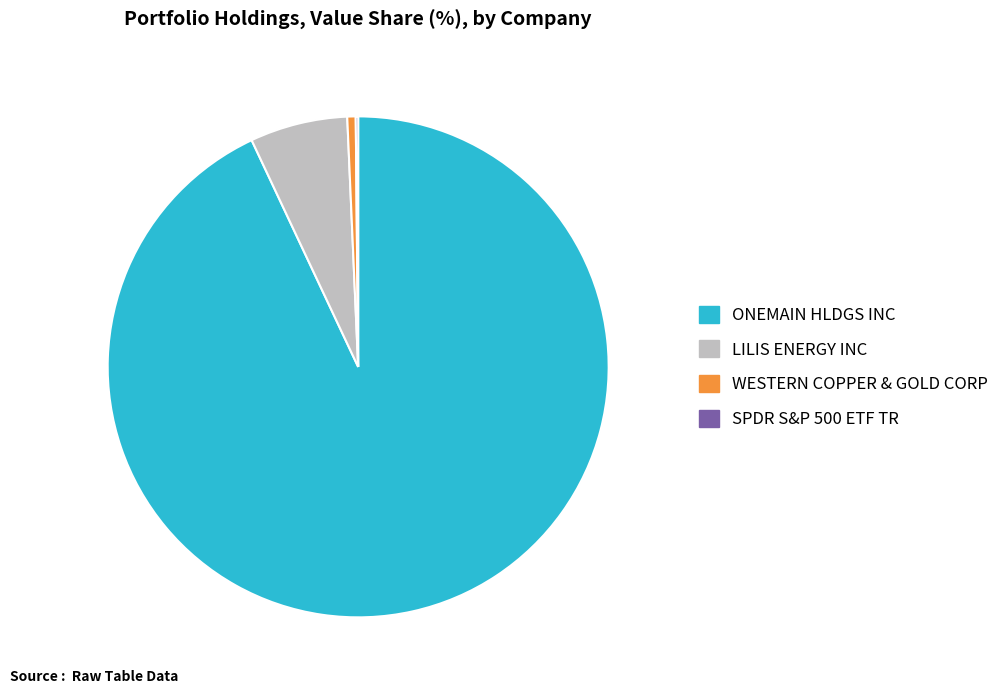

Is it true that WESTERN COPPER & GOLD CORP is 6% of the pie?

False